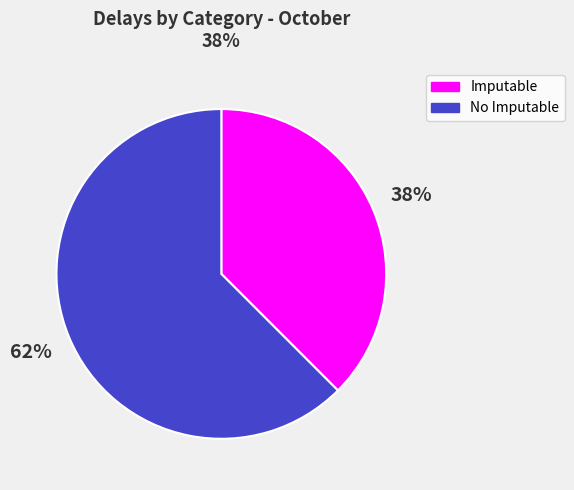

True or false: Imputable accounts for 38% of the total.

True